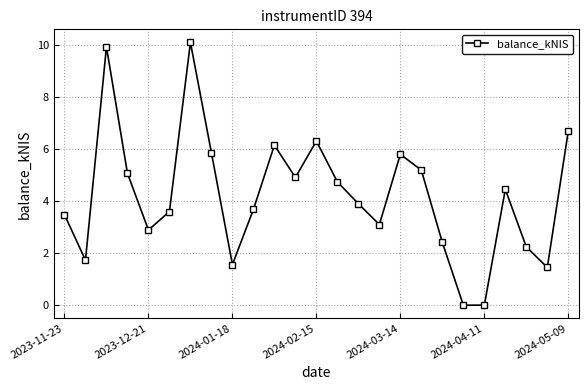

What is the maximum value shown in the chart?

10.1